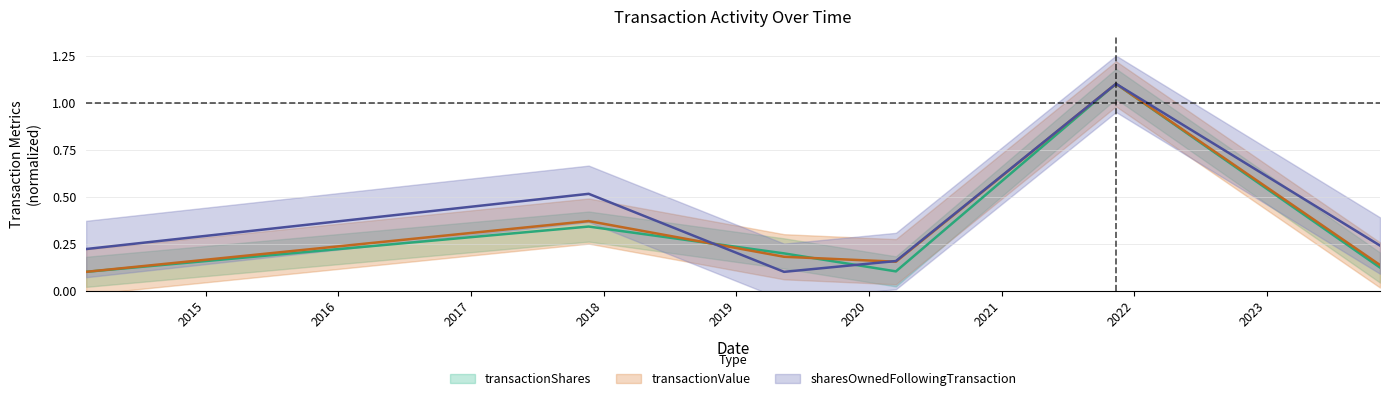

Which series has the largest total across all categories?

sharesOwnedFollowingTransaction